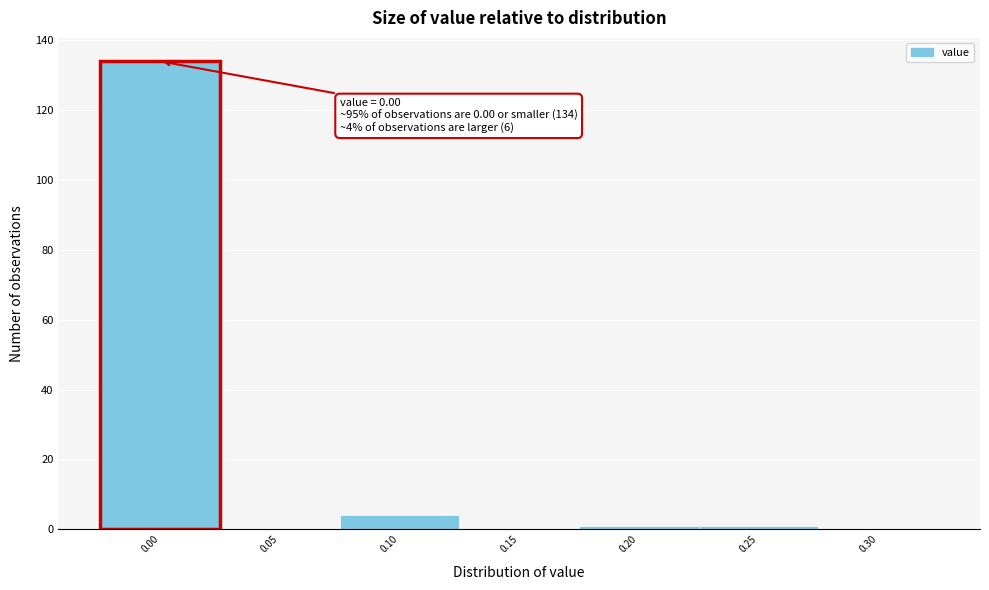

Reading left to right, what are all the values shown in this chart?

0.00=134	0.05=0	0.10=4	0.15=0	0.20=1	0.25=1	0.30=0